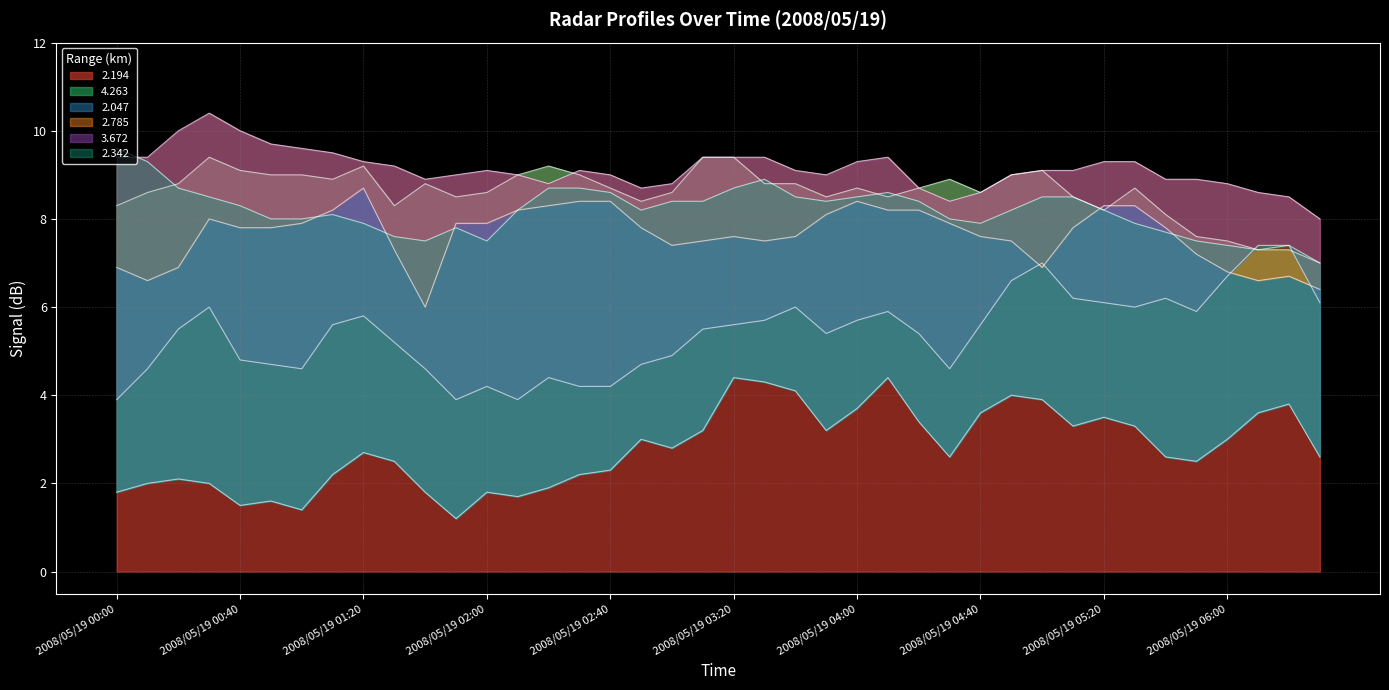

Read the 2.047 value at 2008/05/19 05:30.

8.3